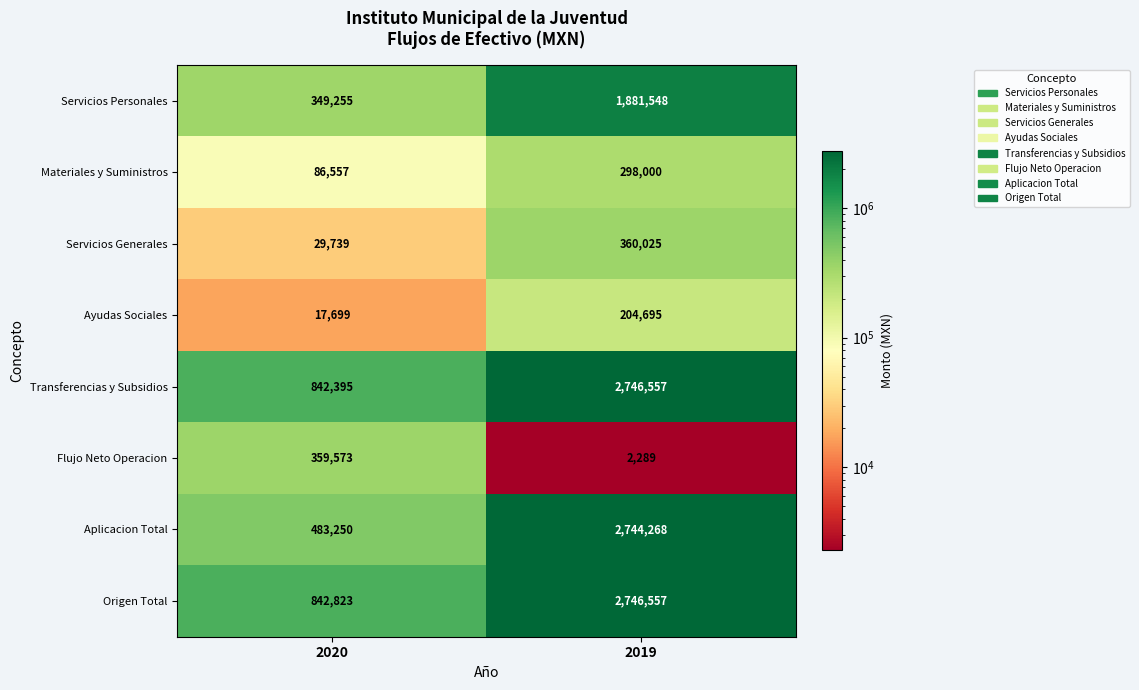

Which series changed the most between 2020 and 2019?

Aplicacion Total